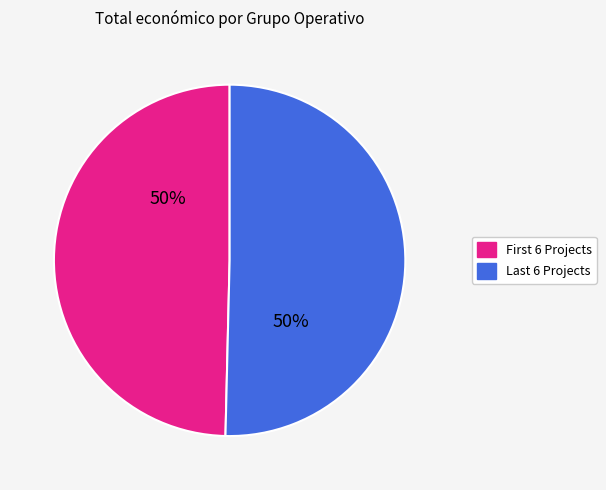

To the nearest percent, what is the average slice percentage?

50%